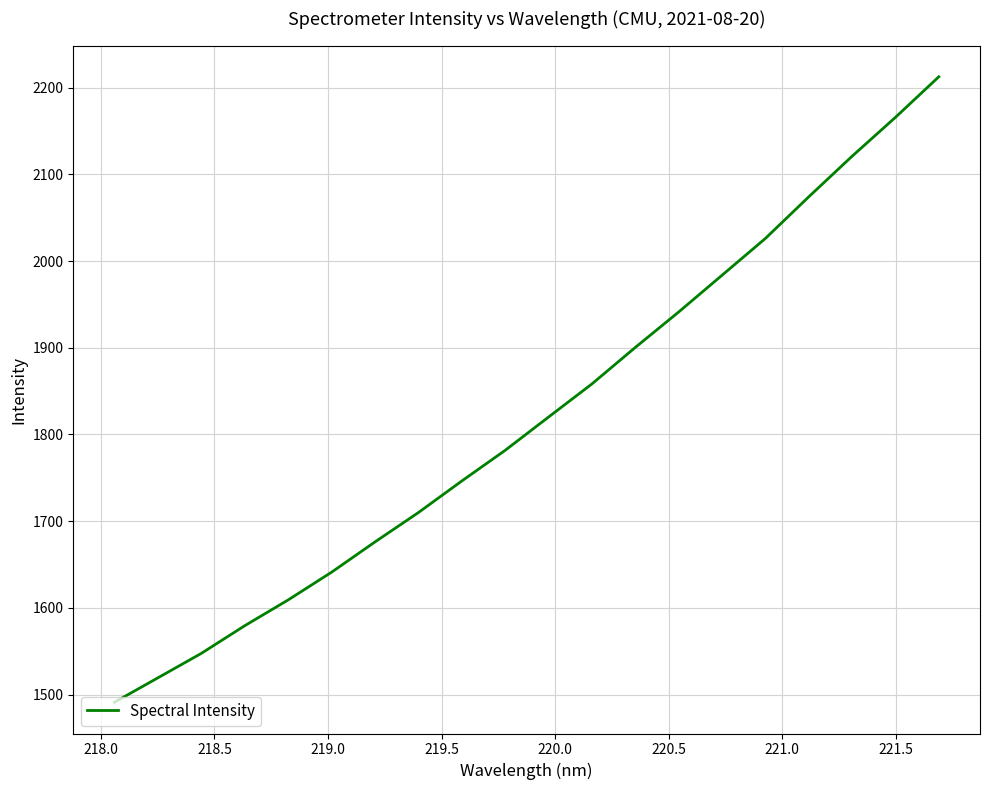

What is the minimum value shown in the chart?

1491.1